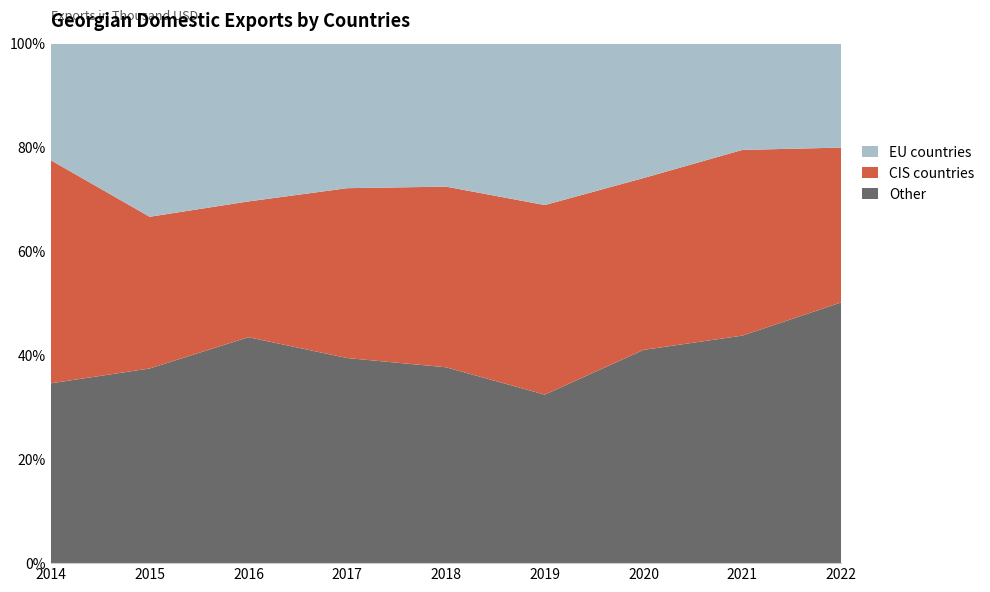

True or false: Other has a value of 22.8 at 2021.

False